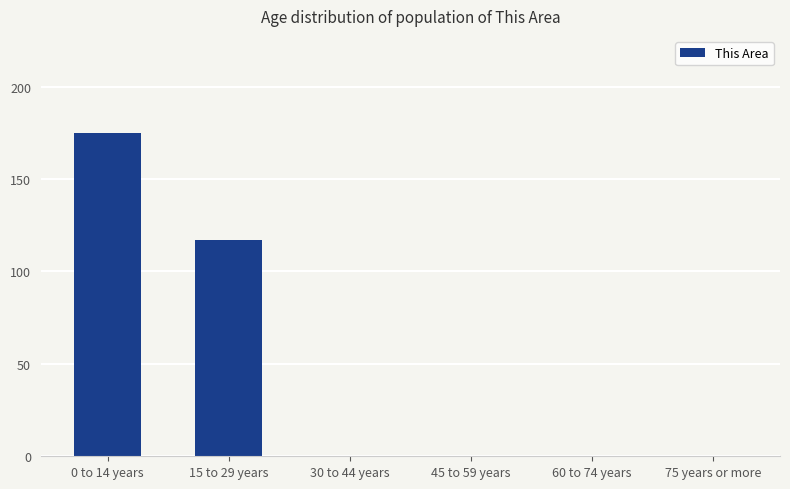

What value does the data have at 15 to 29 years, to the nearest 10?

120